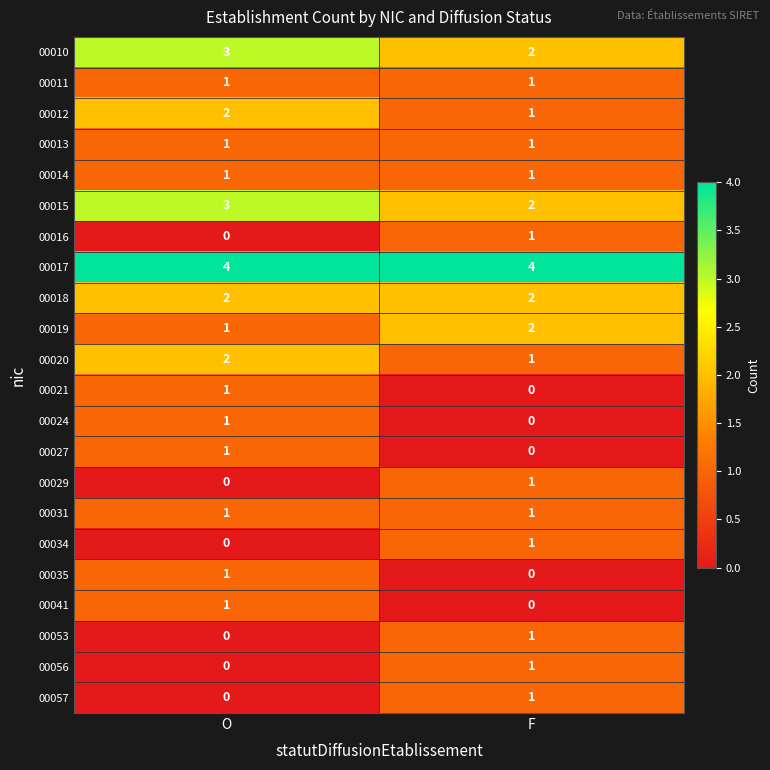

At which label does 00012 reach its peak?

O